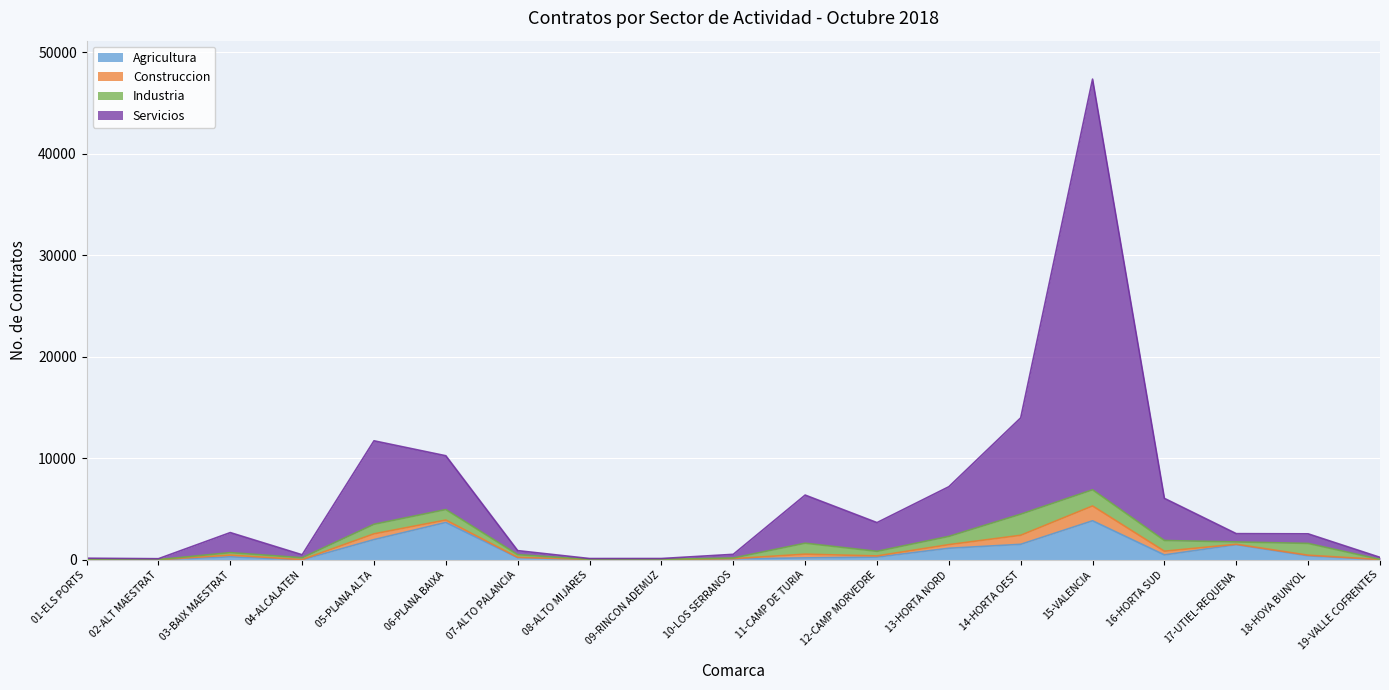

What is the spread (max minus min) of values at 06-PLANA BAIXA?

6567